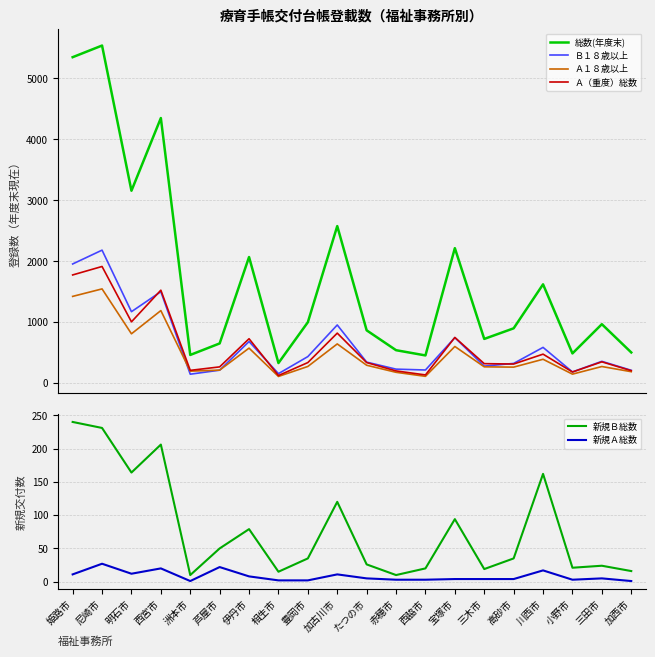

Is it true that 総数(年度末) equals 5540 at 尼崎市?

True